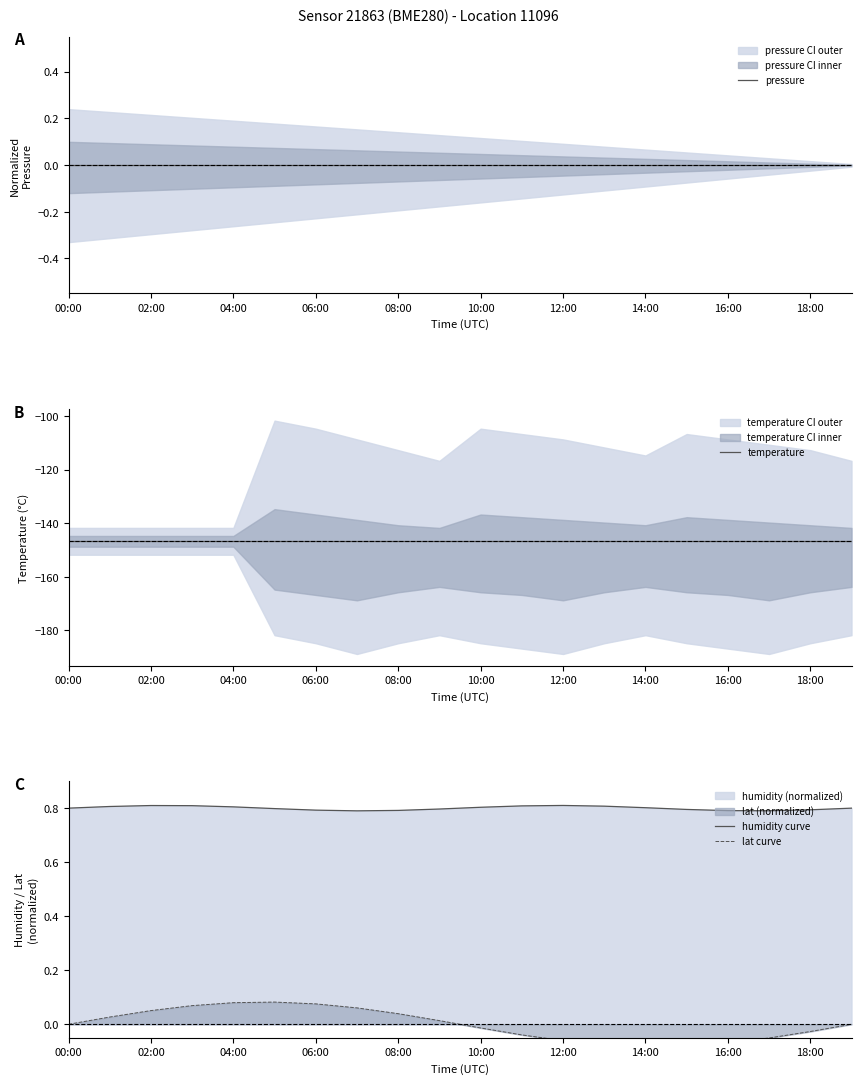

How many values in the lat curve series are below 0?

10